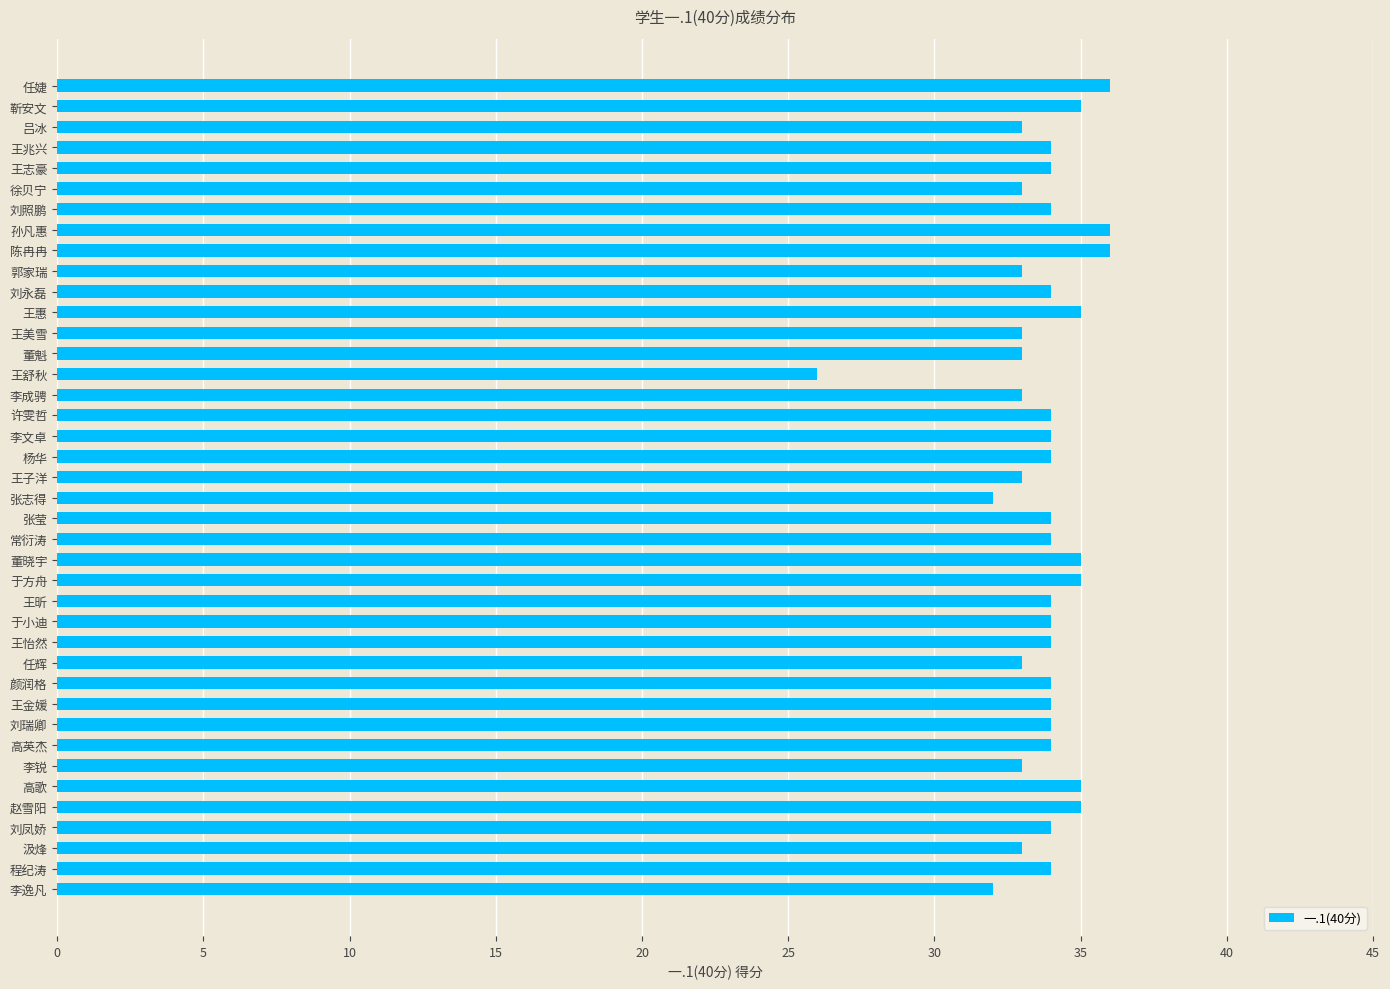

What is the ratio of the value at 王志豪 to the value at 刘瑞卿?

1.0